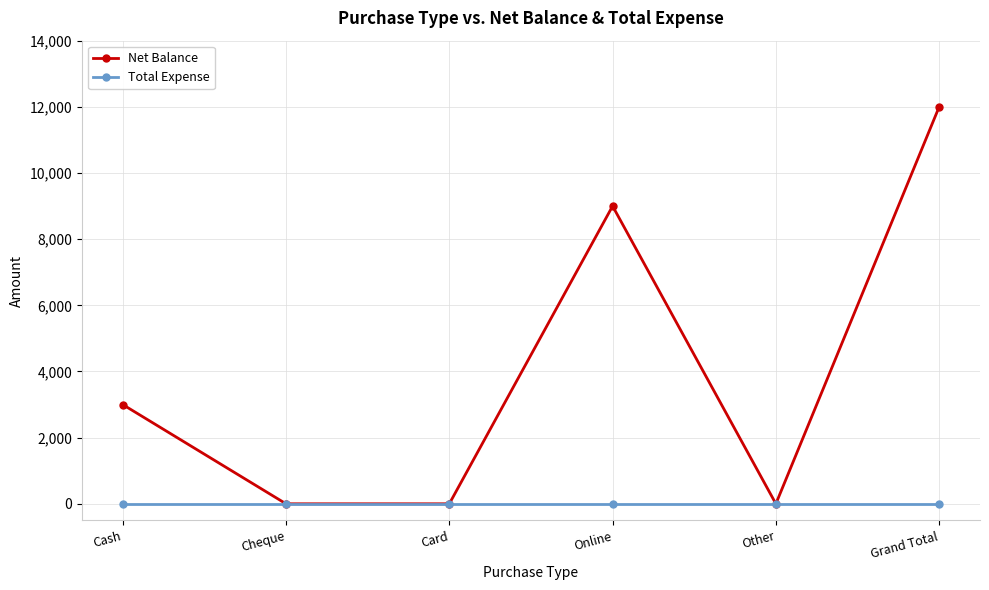

What is the greatest value displayed?

12000